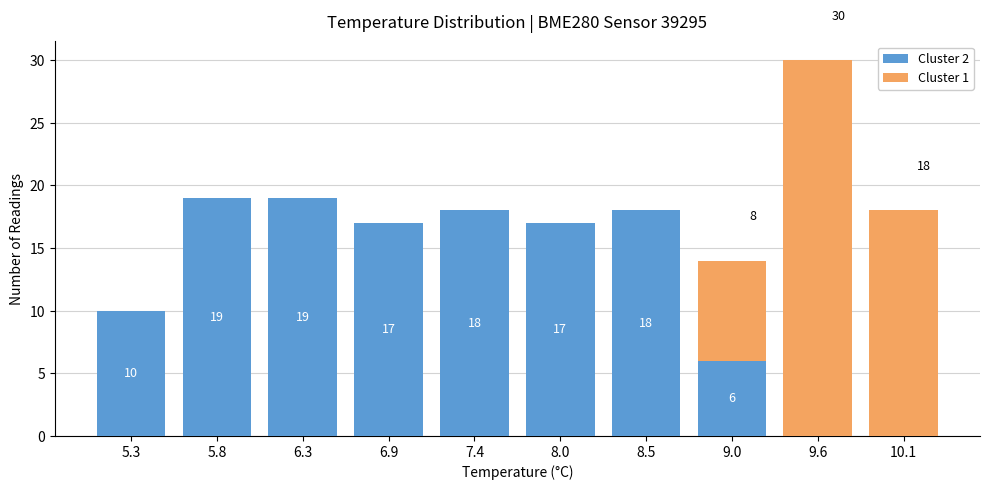

Which range on the x-axis has the tallest stacked bar (by total height)?

9.3 to 9.8